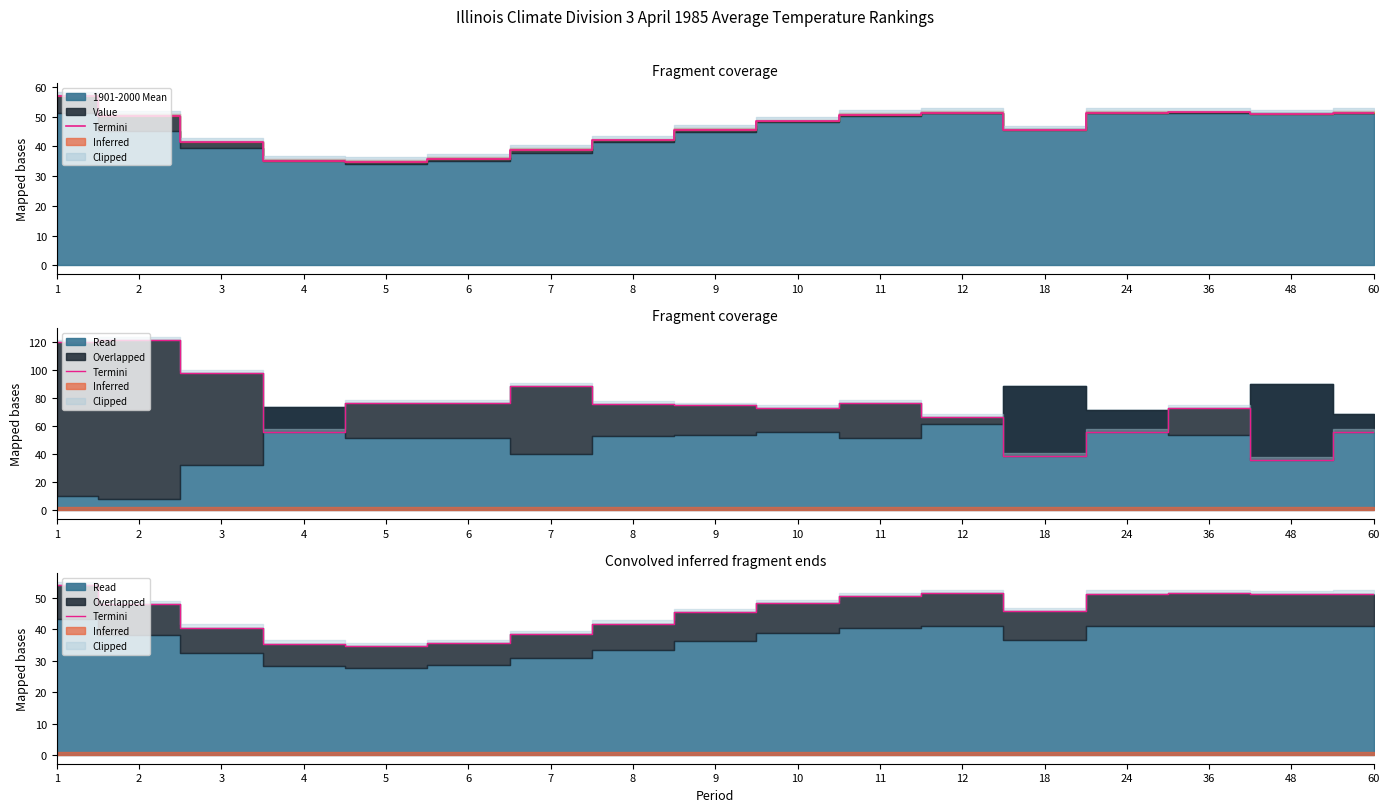

How many data points are less than 47?

8